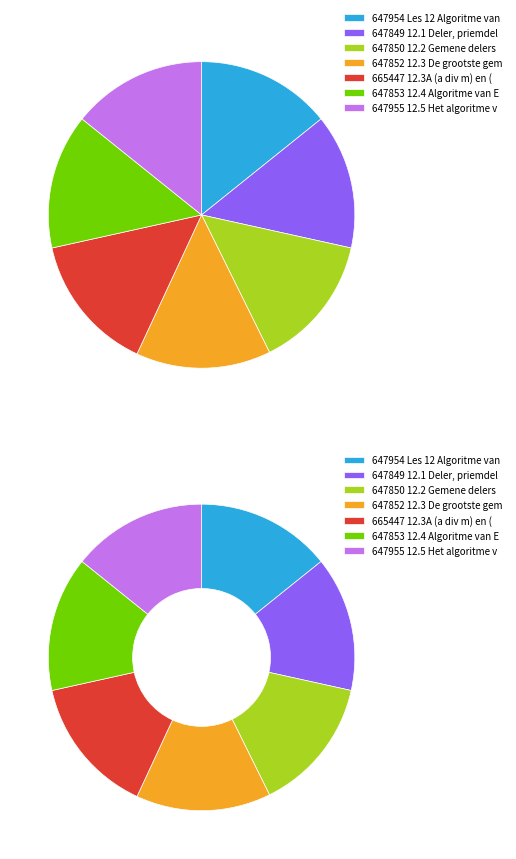

Do 12.1 Deler, priemdeler en priemfactor and 12.4 Algoritme van Euclides together represent more than half of the pie?

No